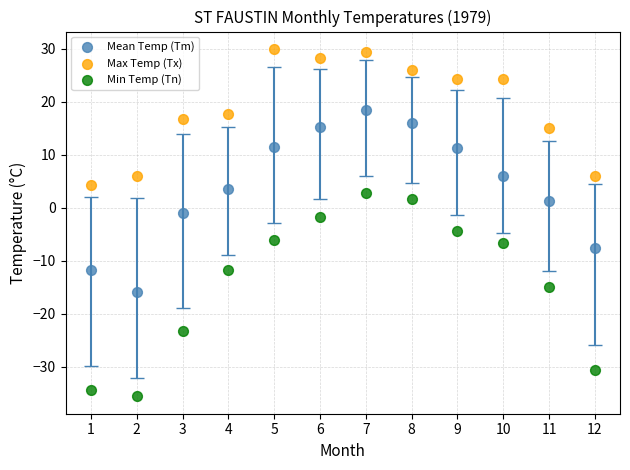

Which series has the largest Y range (max minus min)?

Min Temp (Tn)